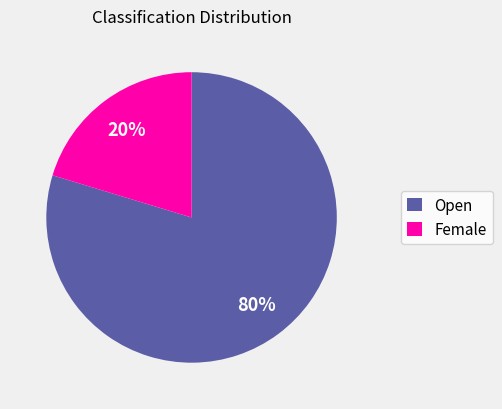

To the nearest percent, what percentage of the pie is Female?

20%